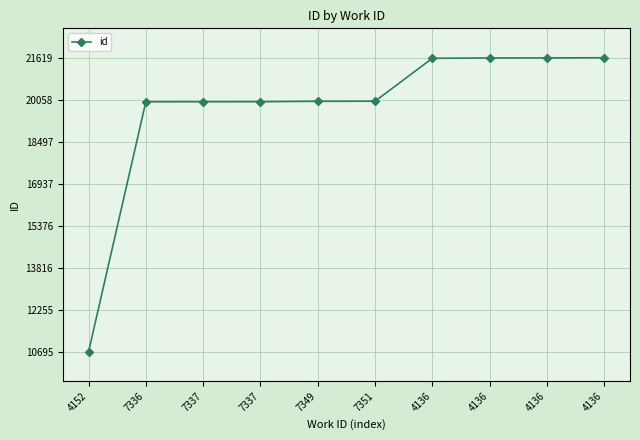

List the labels in order of value, smallest first.

4152, 7336, 7337, 7337, 7349, 7351, 4136, 4136, 4136, 4136